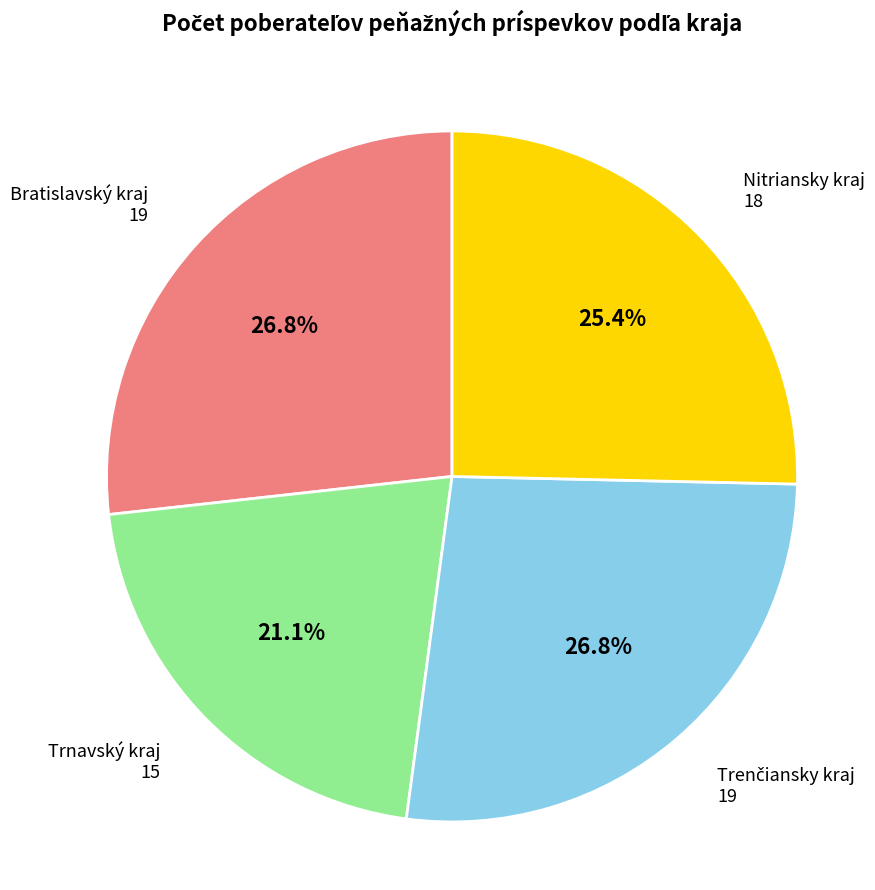

To the nearest percent, what percentage of the pie is Trnavský kraj?

21%